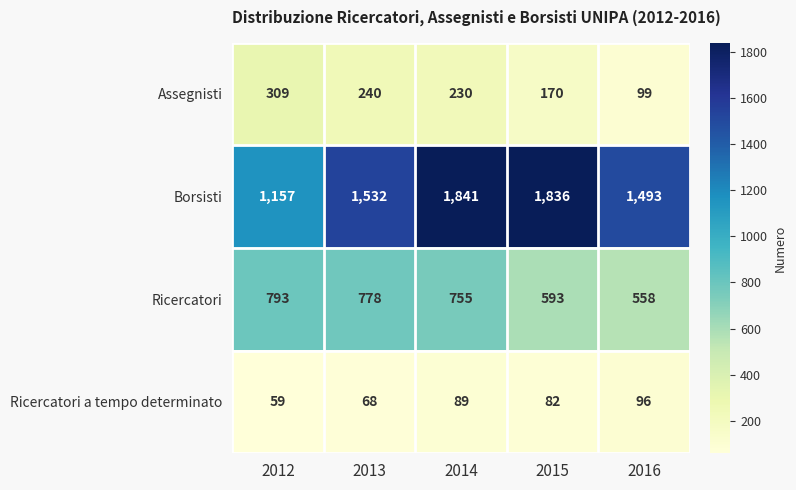

What is the difference between the second highest and minimum values in the Borsisti series?

679